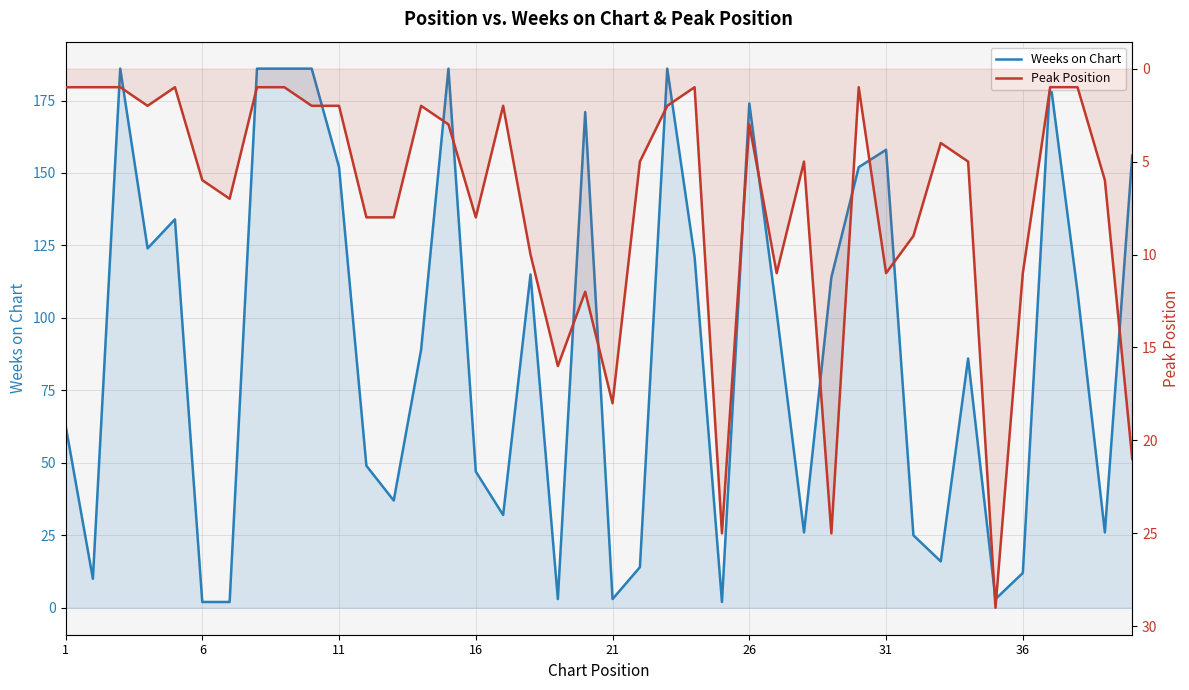

Which series ends up on top after the final intersection of Weeks on Chart and Peak Position?

Weeks on Chart